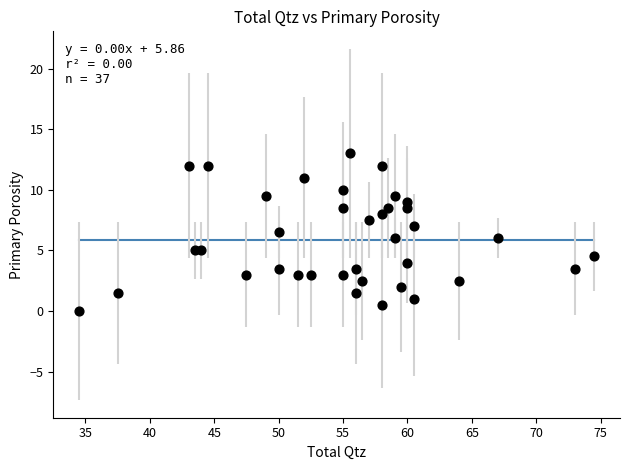

What is the range of X values (max minus min)?

40.0